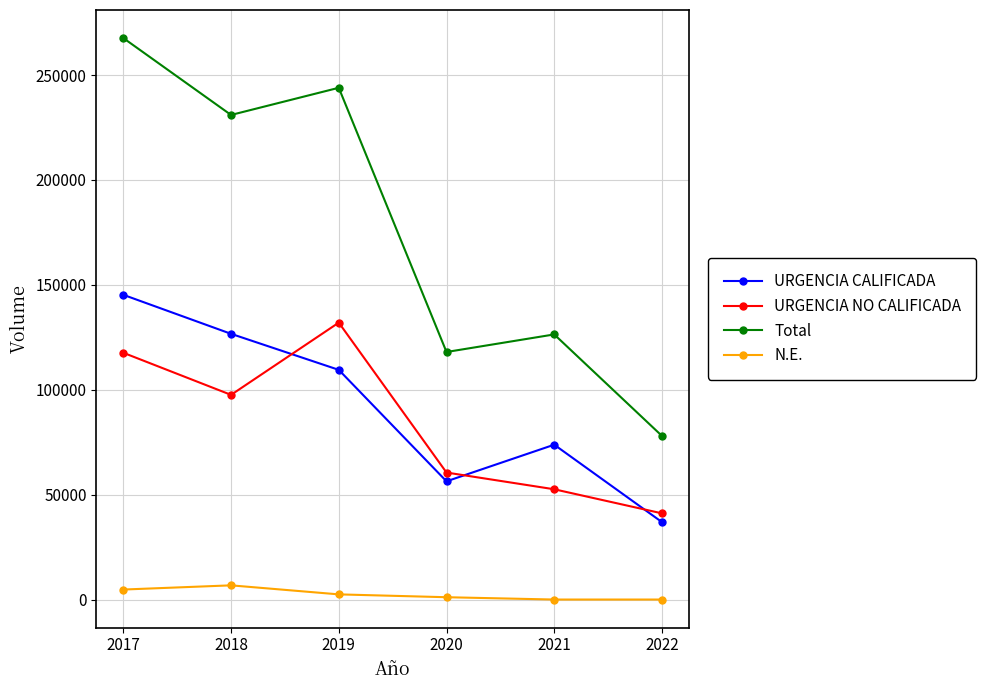

What is the average value of the URGENCIA CALIFICADA series?

91407